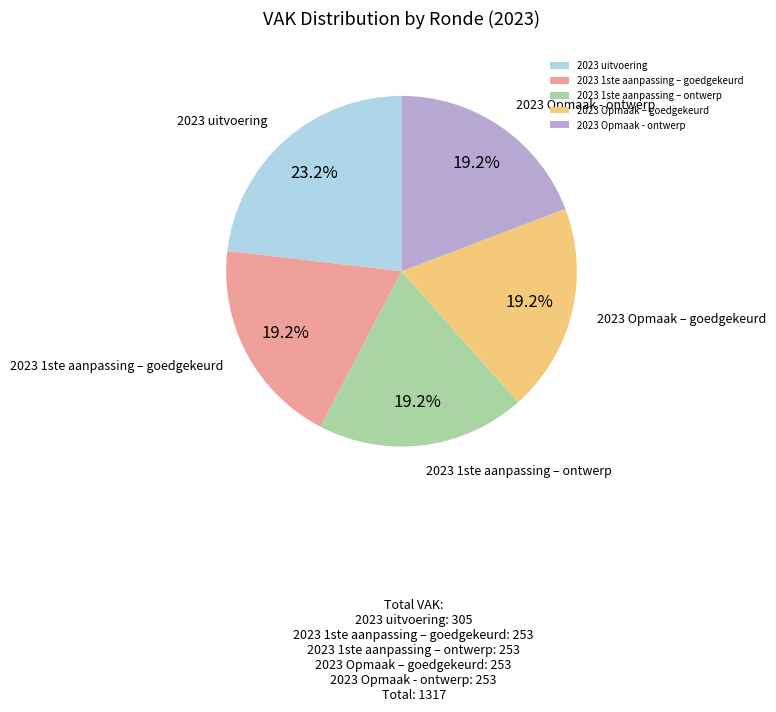

Is it true that 2023 Opmaak – goedgekeurd is 8% of the pie?

False